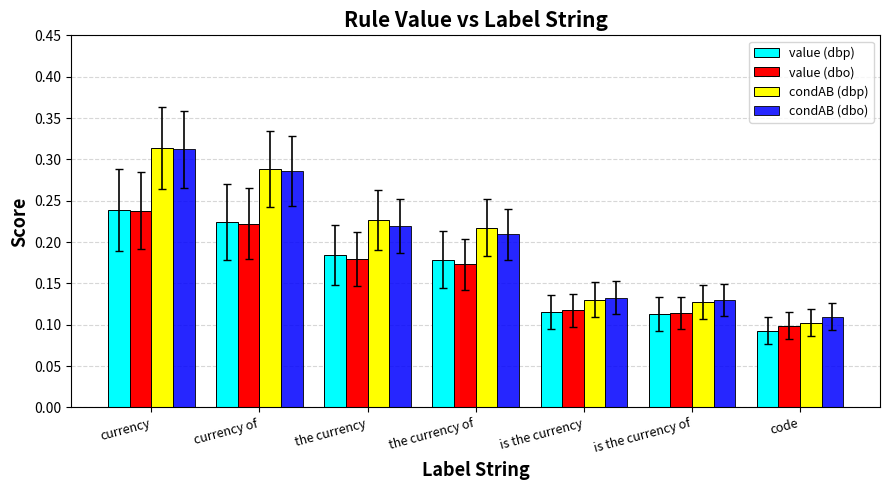

Is the value of value (dbo) at the currency greater than the value of condAB (dbo) at the currency?

No